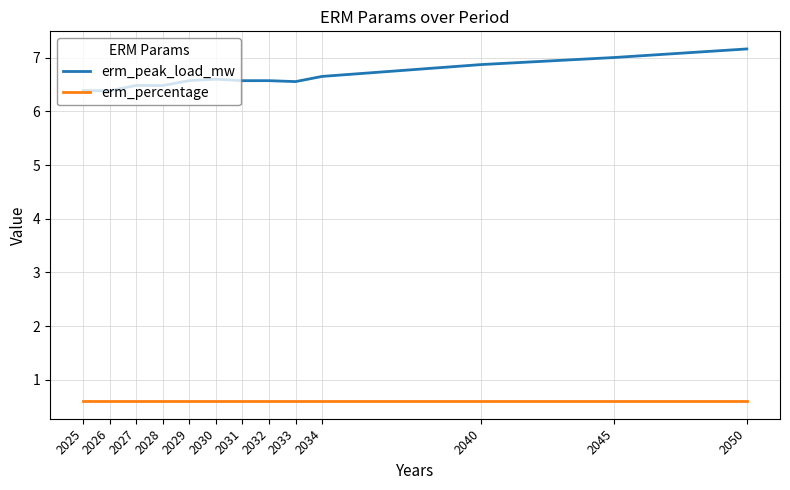

What is the difference between the maximum and minimum values in the erm_peak_load_mw series?

0.8